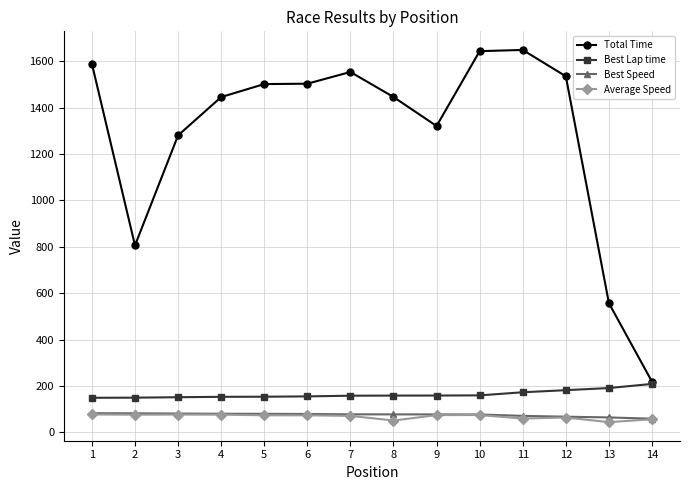

At how many categories does at least one series exceed 1062?

11